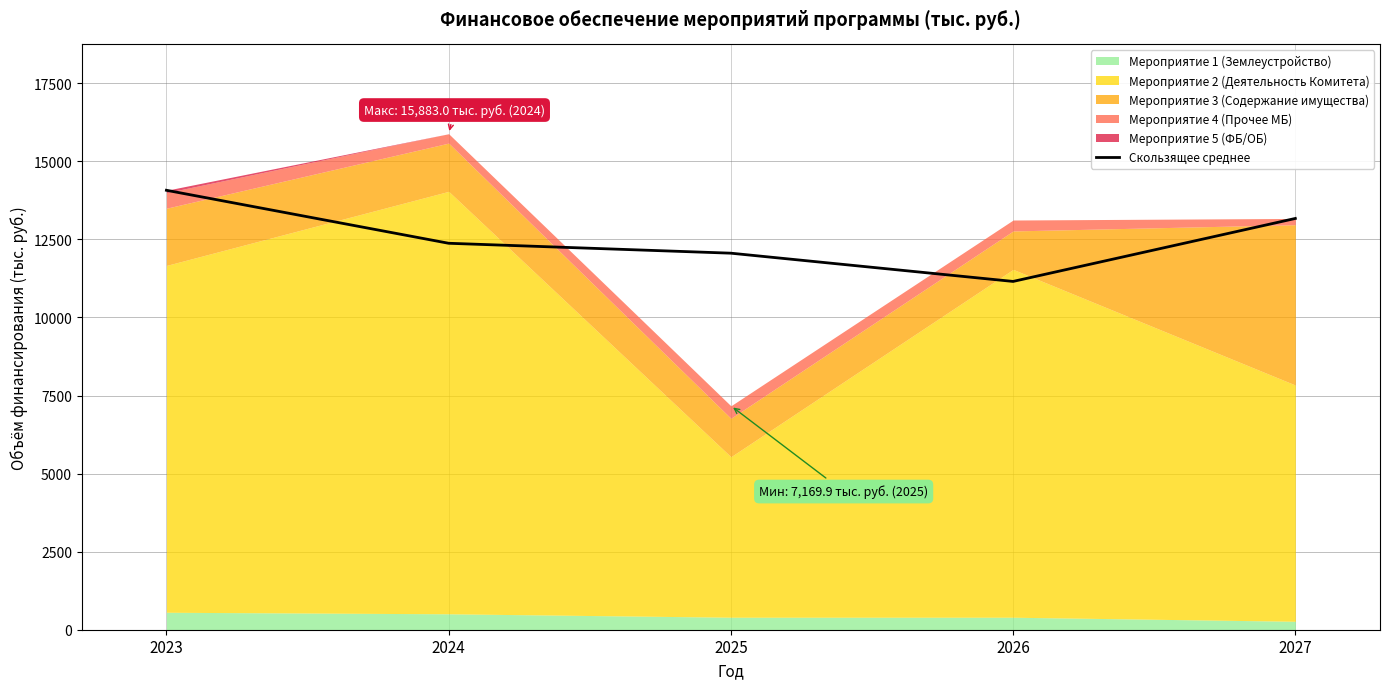

The value at 2025 is 15719.8. True or false?

False